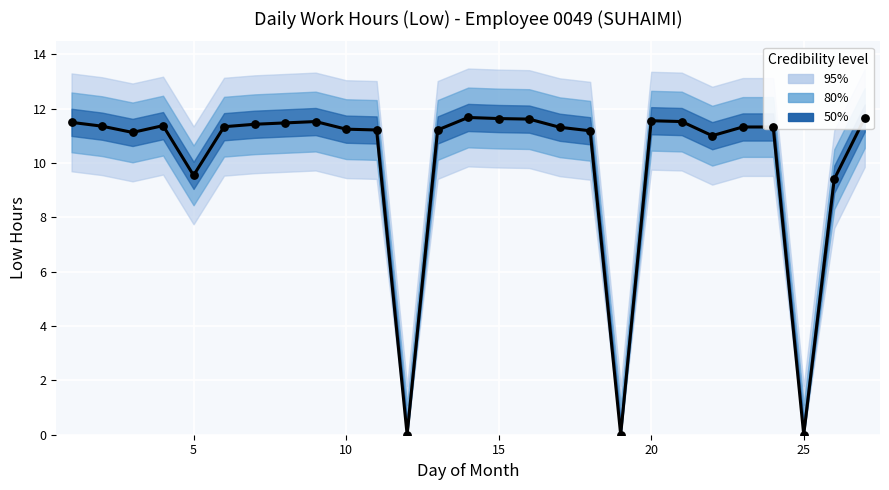

Approximately how many times larger is the value at 1 compared to 4?

1.0